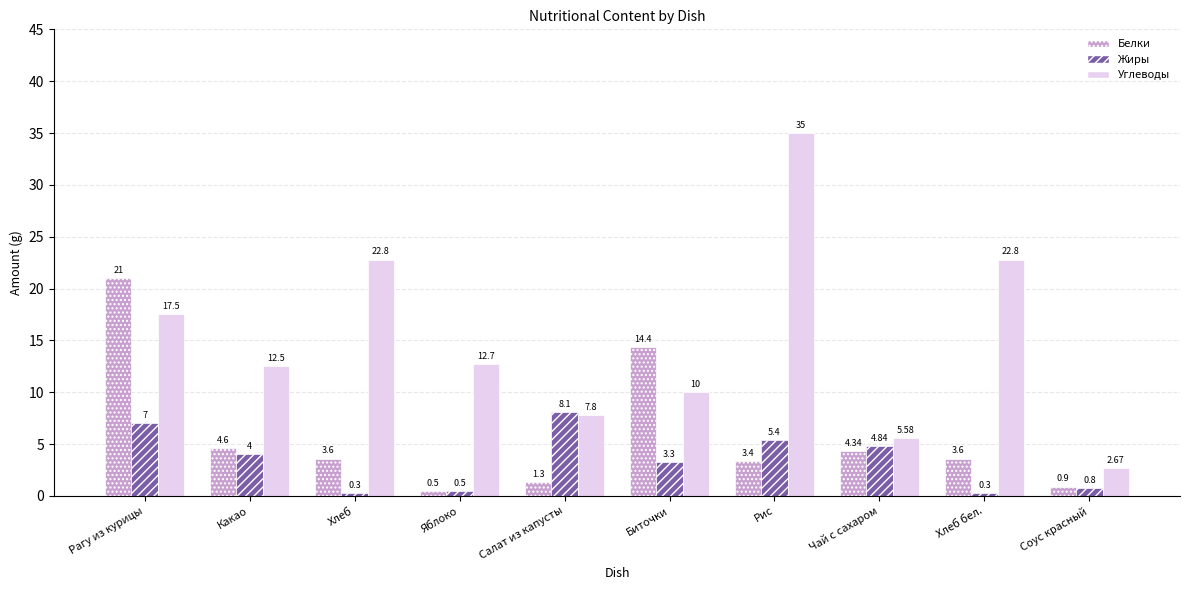

What position from the right is Чай с сахаром?

3